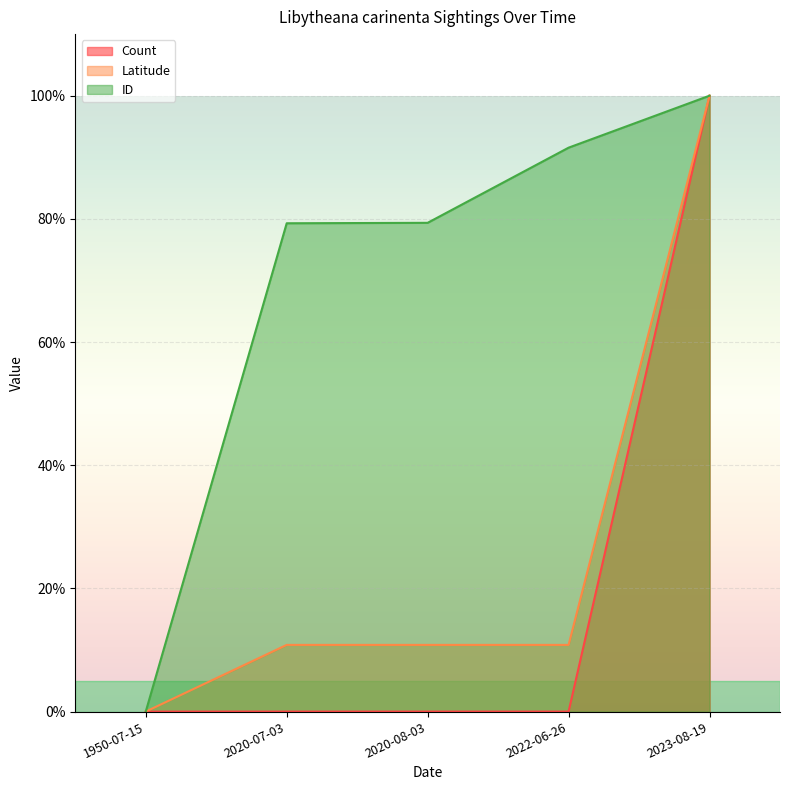

What is the label of the 1st point from the right?

2023-08-19